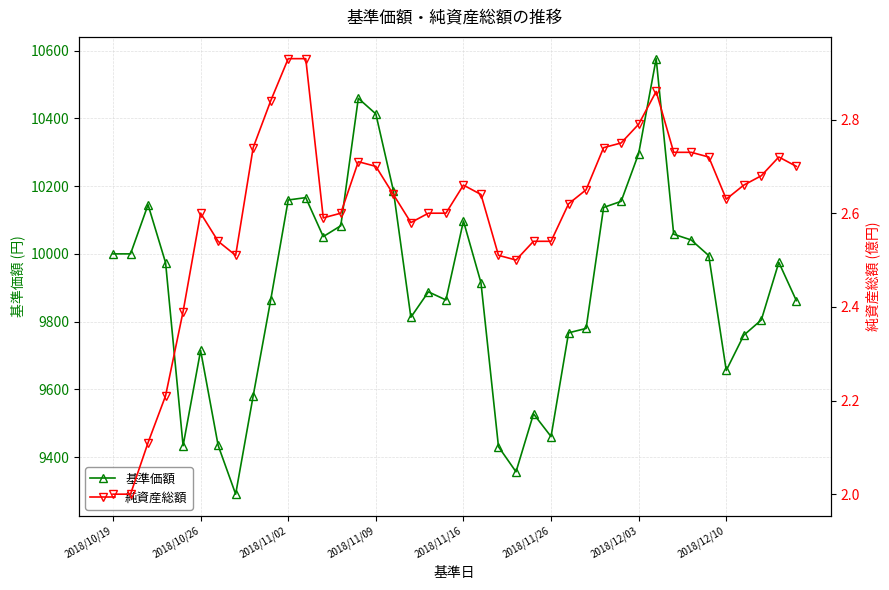

True or false: 基準価額 has more than 0 interior local peaks.

True